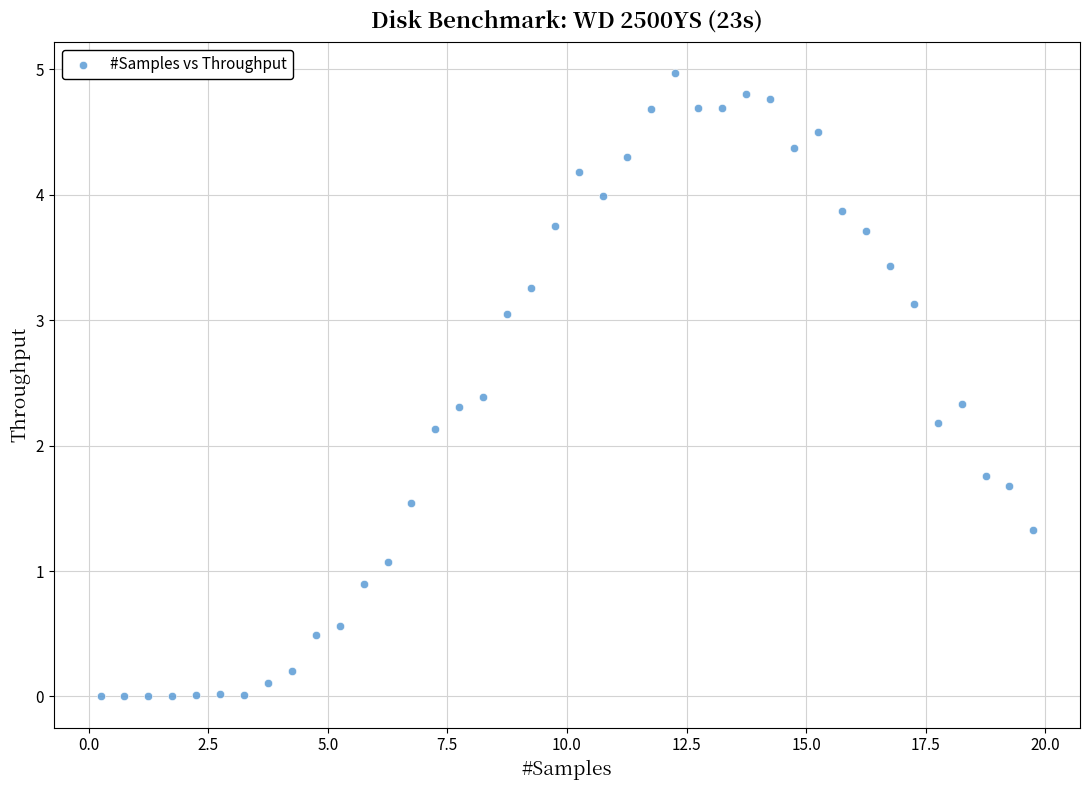

What is the range of Y values (max minus min)?

5.0